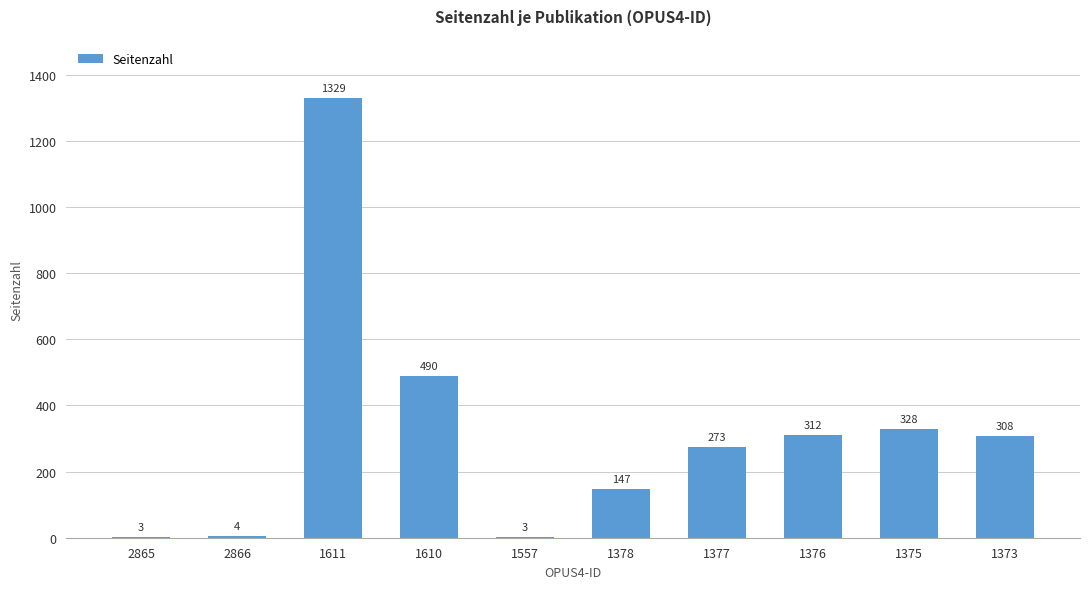

Is it true that the value at 1378 is 196?

False